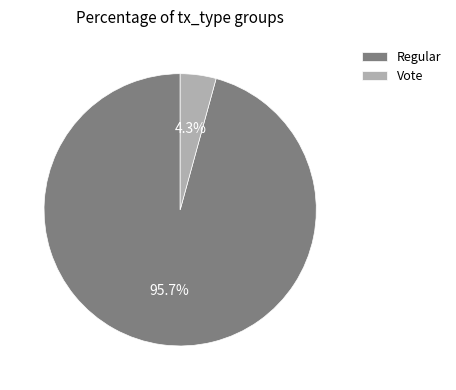

What is the majority slice?

Regular